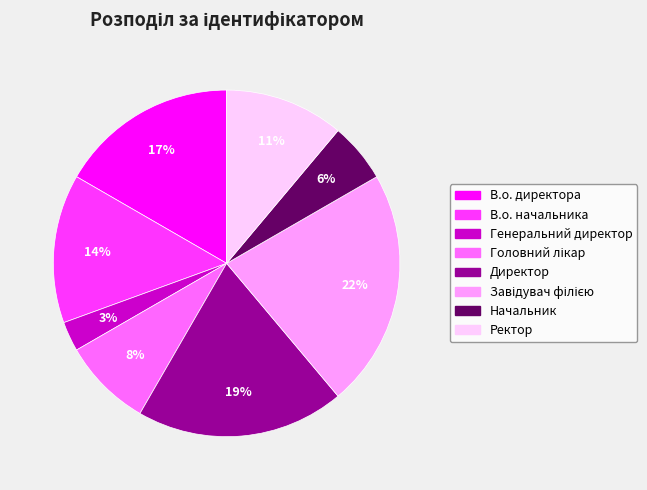

To the nearest percent, what is the average slice percentage?

12%